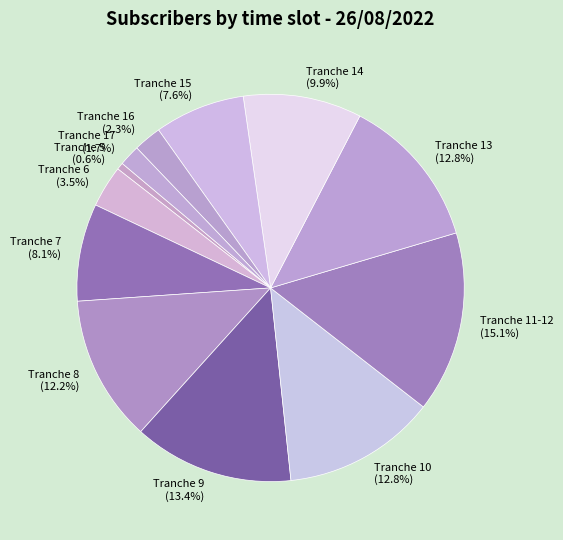

Between Tranche 16 and Tranche 7, which is larger?

Tranche 7